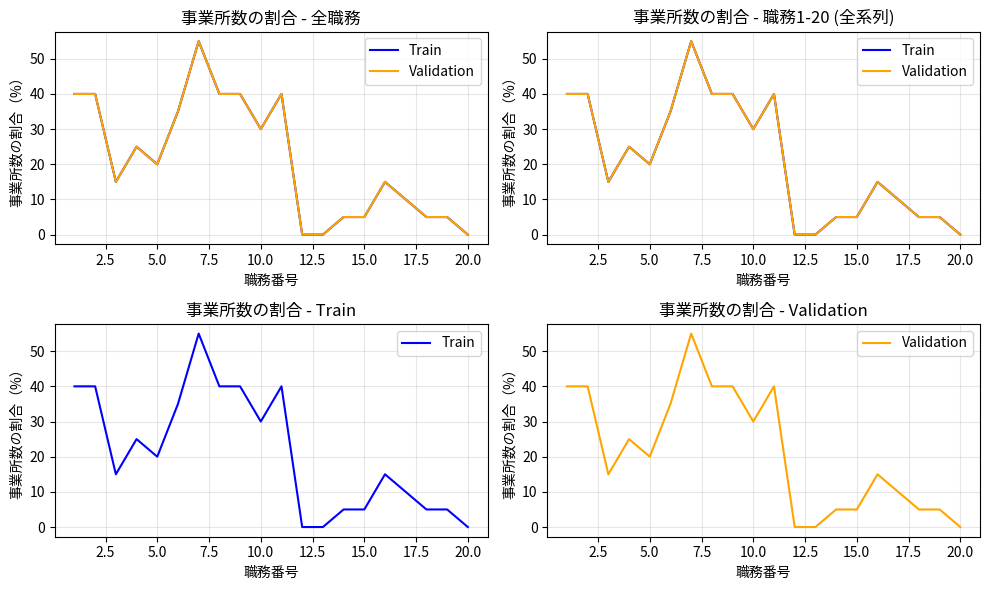

Rank the series at 5.0 from highest to lowest value.

Train, Validation